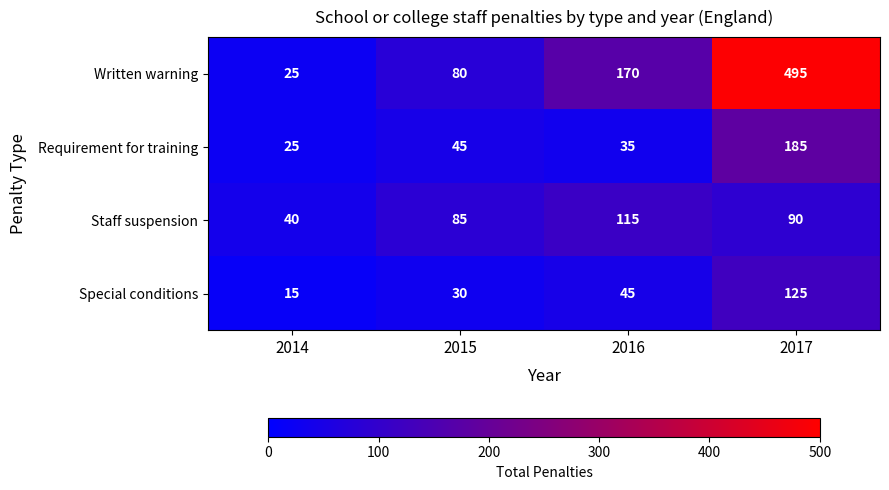

At which label is Requirement for training closest to 105?

2015